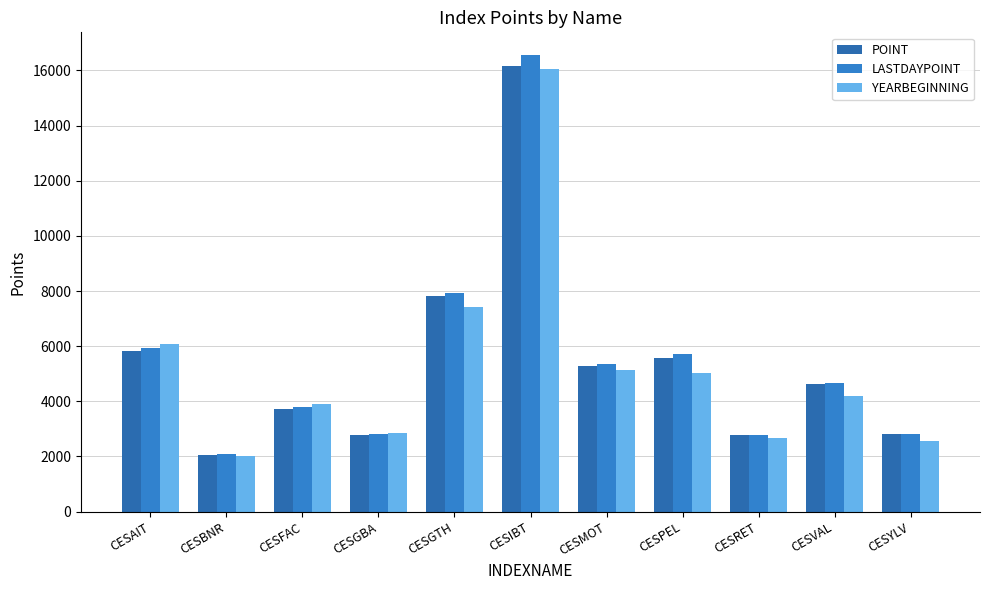

How many data points in POINT are less than 4625?

5